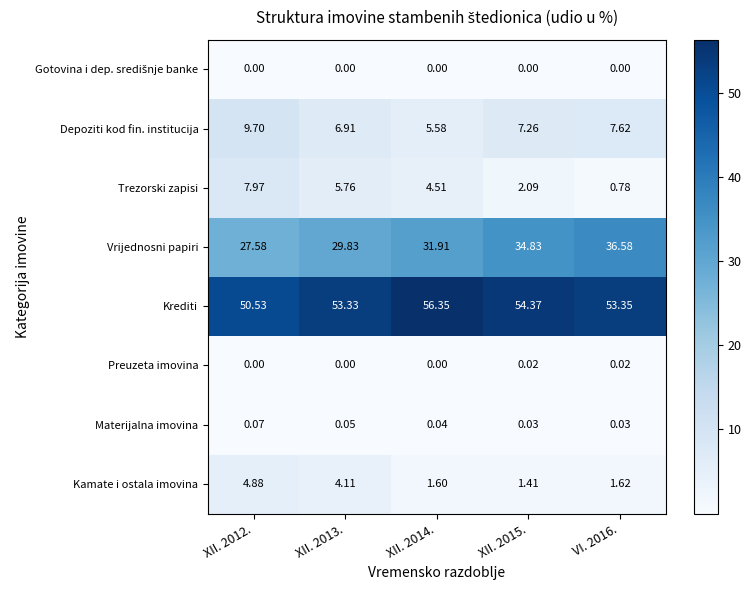

Which series has the widest spread of values?

Vrijednosni papiri